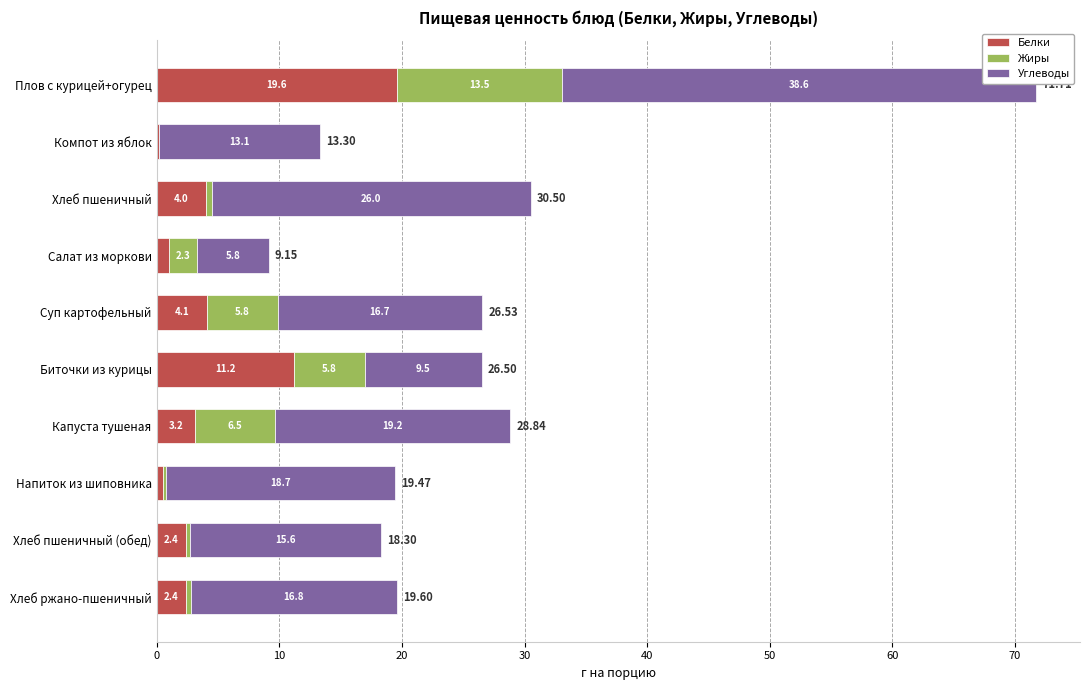

Where is Белки nearest to the value 9?

Биточки из курицы